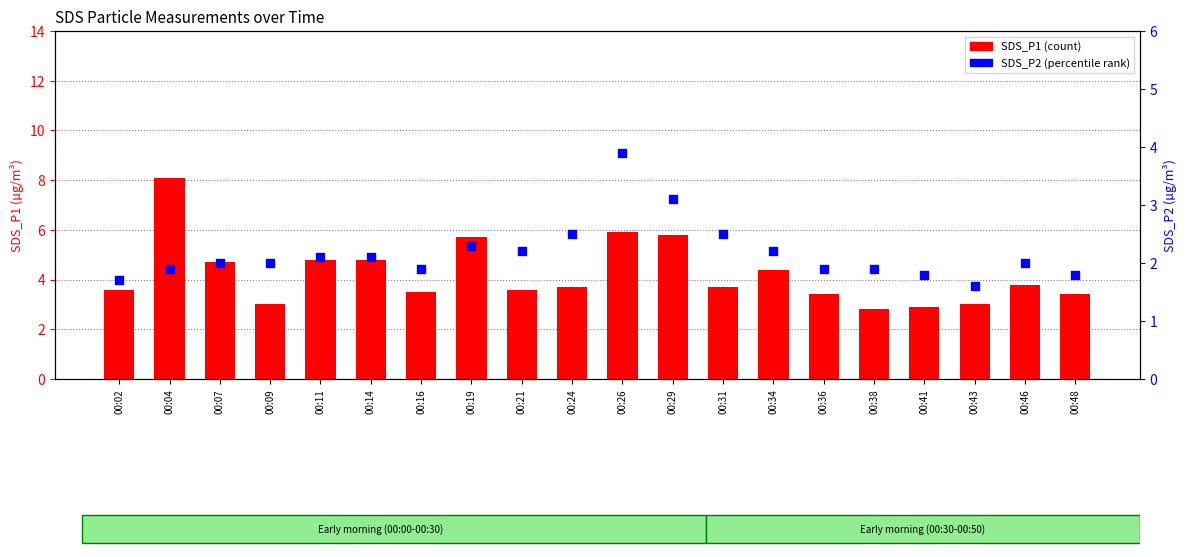

Which series has the largest total across all categories?

SDS_P1